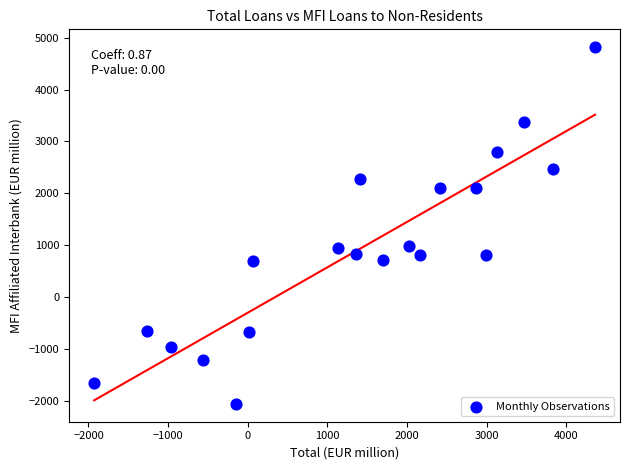

What is the range of Y values (max minus min)?

6867